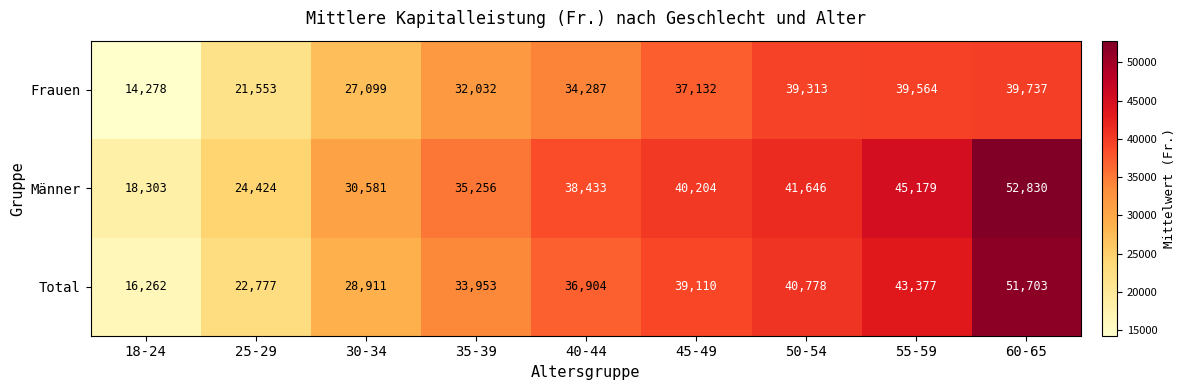

What is the greatest value displayed?

52830